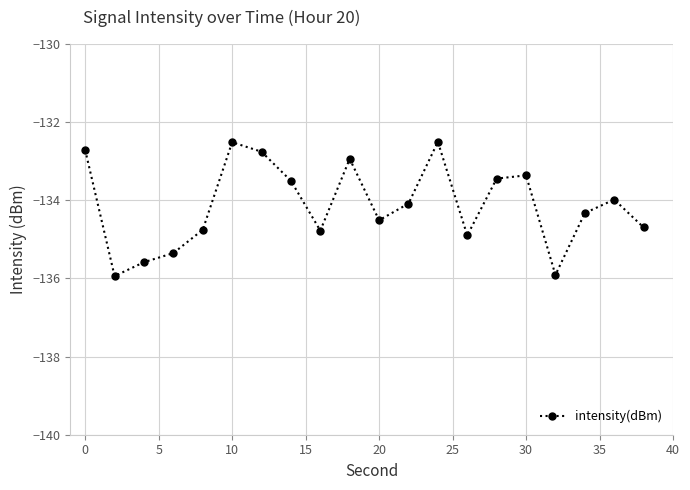

Reading left to right, list all the values displayed in this chart.

-132.7	-135.9	-135.6	-135.4	-134.8	-132.5	-132.8	-133.5	-134.8	-132.9	-134.5	-134.1	-132.5	-134.9	-133.4	-133.4	-135.9	-134.3	-134.0	-134.7